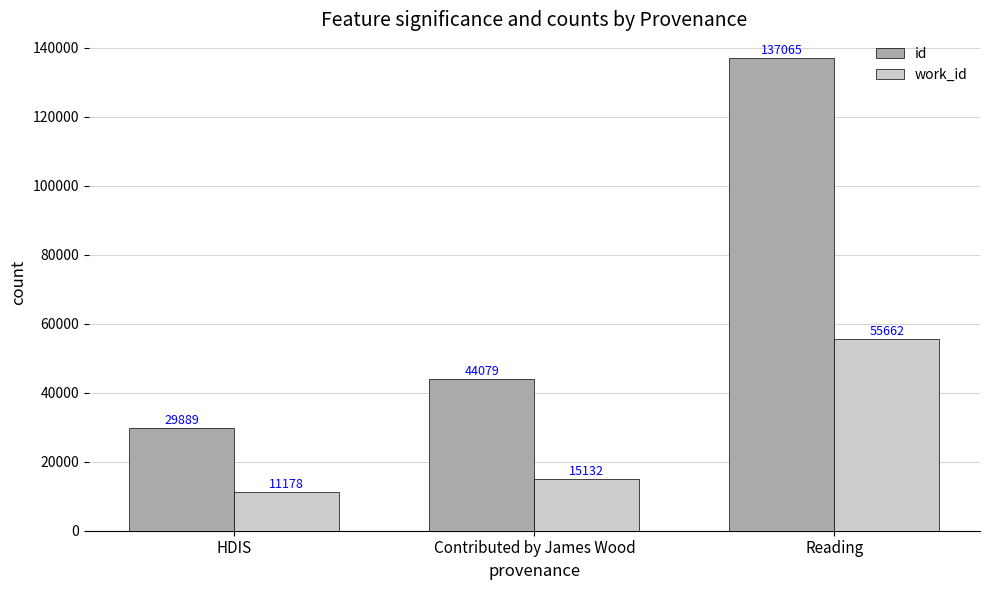

How many data points does each series have?

3